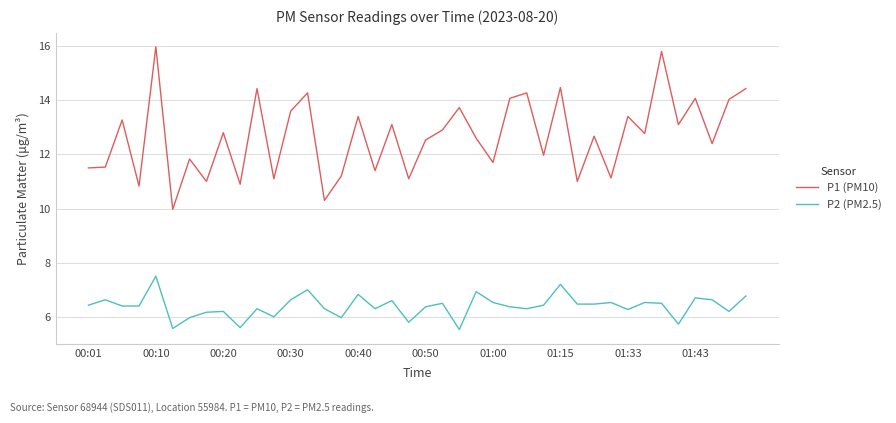

In P1 (PM10), how many points are lower than both neighbors (excluding endpoints)?

15